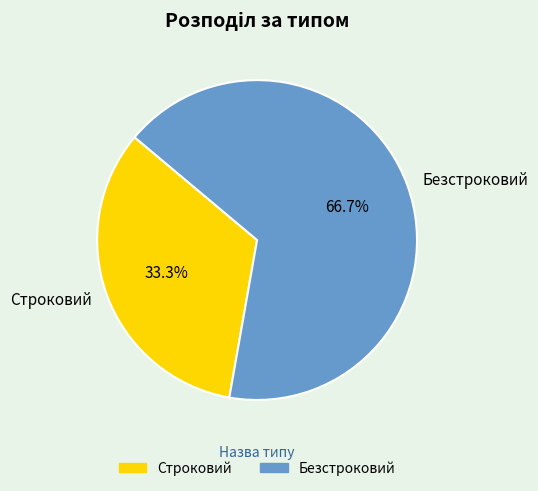

Between Строковий and Безстроковий, which is larger?

Безстроковий